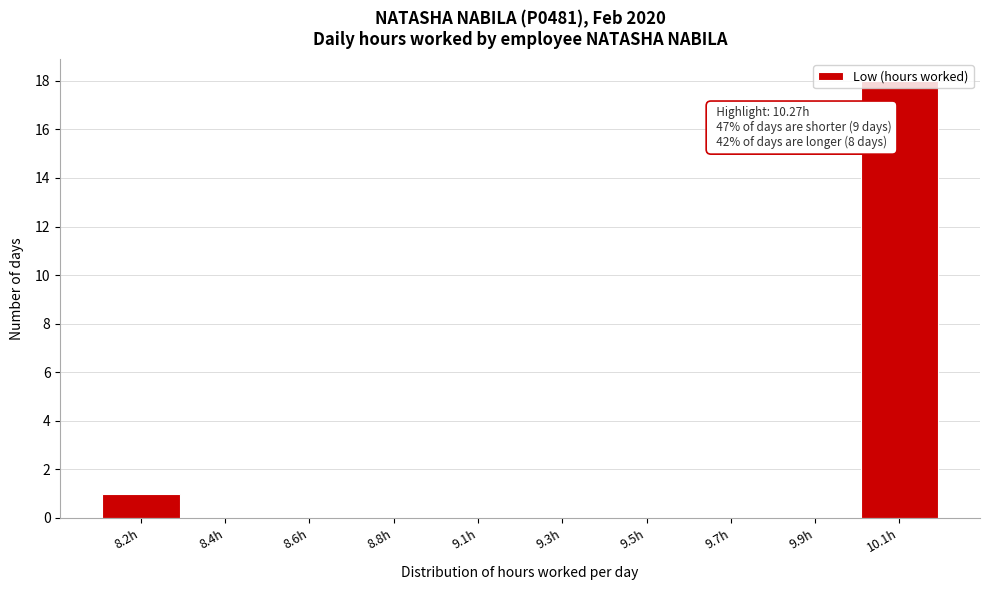

True or false: the data shows 11 at 9.5h.

False